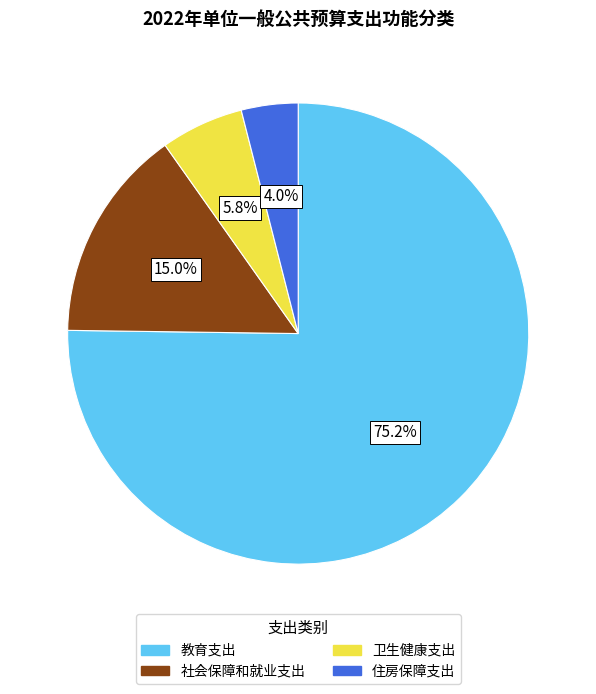

Count the number of slices in the pie.

4